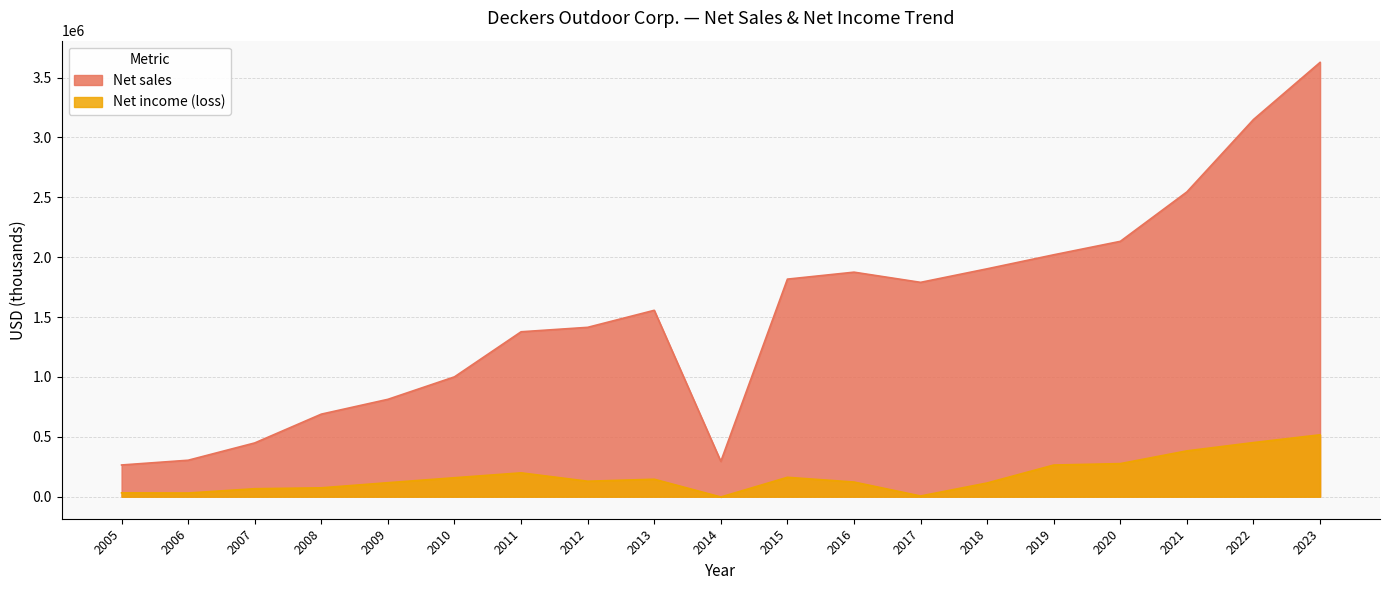

Is it true that Net income (loss) equals 129014 at 2012?

True